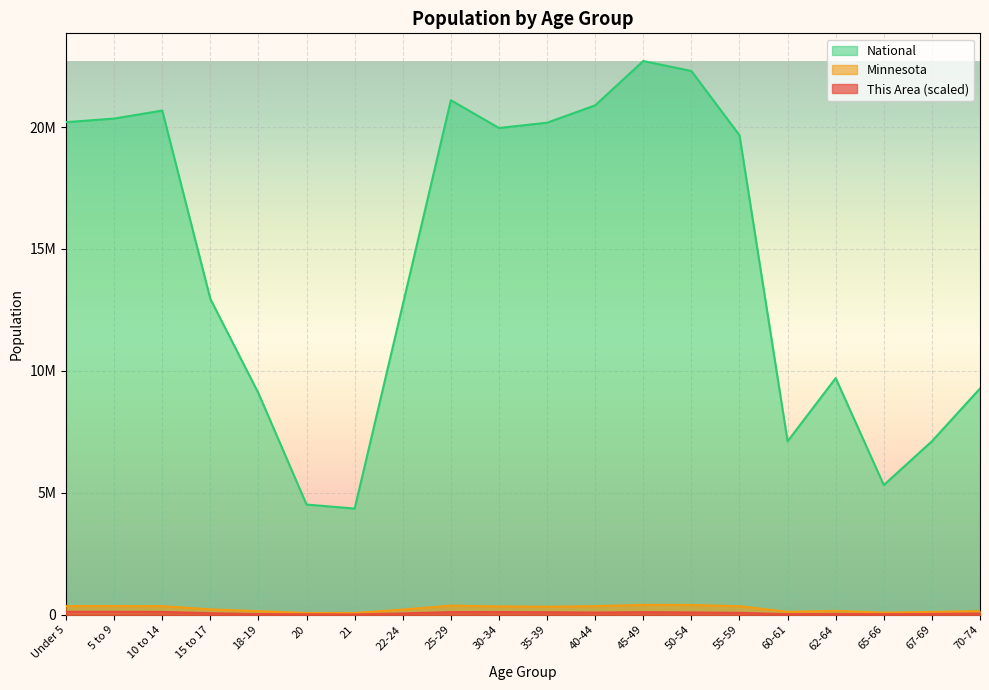

Where is National nearest to the value 13531442?

15 to 17